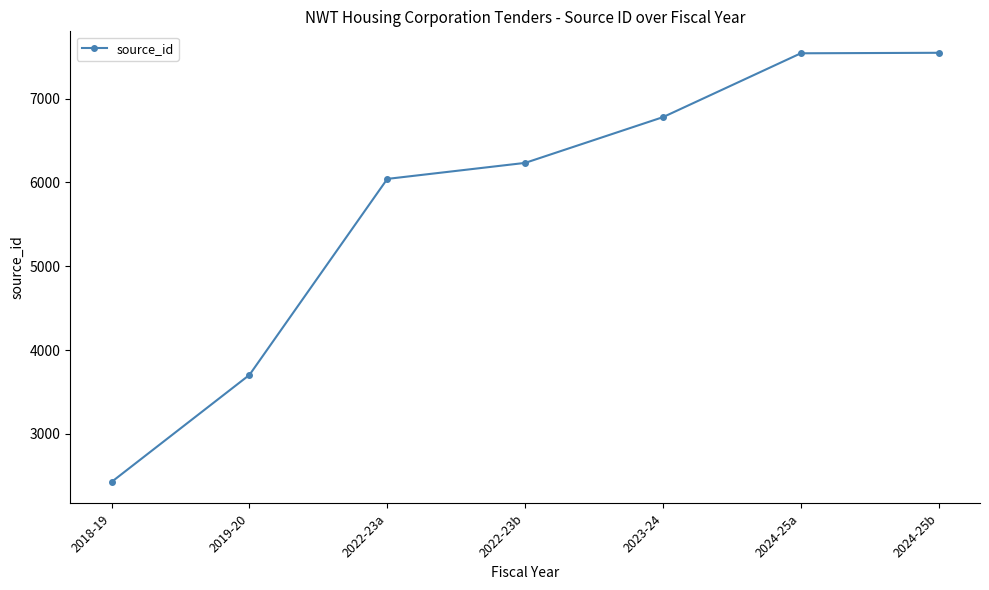

What is the ratio of the value at 2022-23b to the value at 2018-19?

2.6